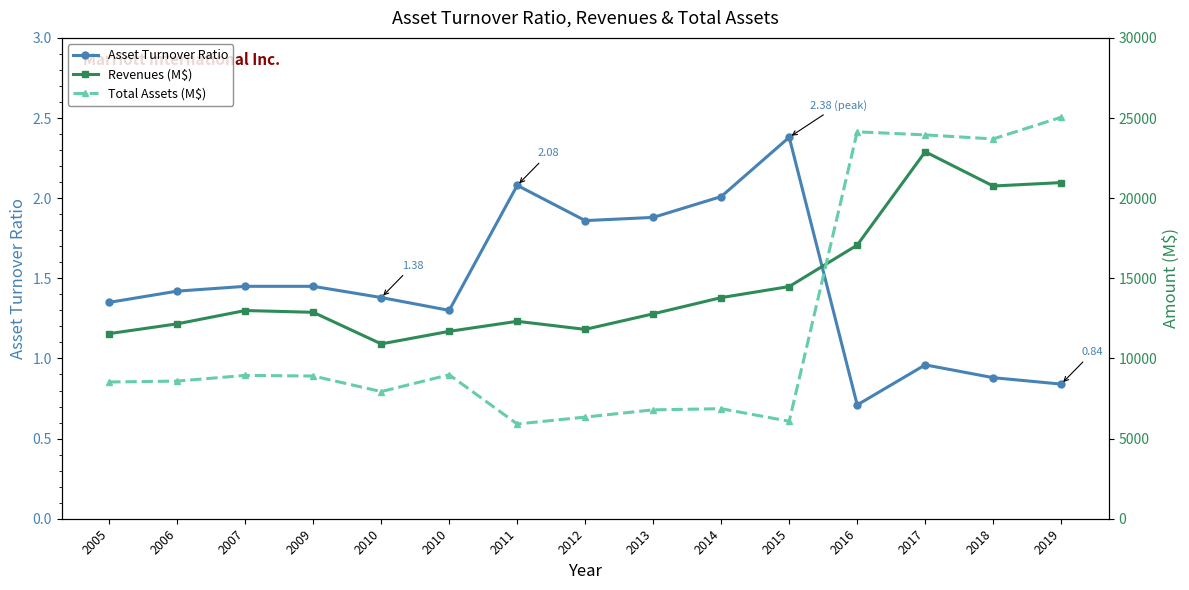

Reading right to left, what are all the values shown in this chart?

Asset Turnover Ratio: 0.8	0.9	1.0	0.7	2.4	2.0	1.9	1.9	2.1	1.3	1.4	1.4	1.4	1.4	1.4
Revenues (M$): 20972.0	20758.0	22894.0	17072.0	14486.0	13796.0	12784.0	11814.0	12317.0	11691.0	10908.0	12879.0	12990.0	12160.0	11550.0
Total Assets (M$): 25051.0	23696.0	23948.0	24140.0	6082.0	6865.0	6794.0	6342.0	5910.0	8983.0	7933.0	8903.0	8942.0	8588.0	8530.0